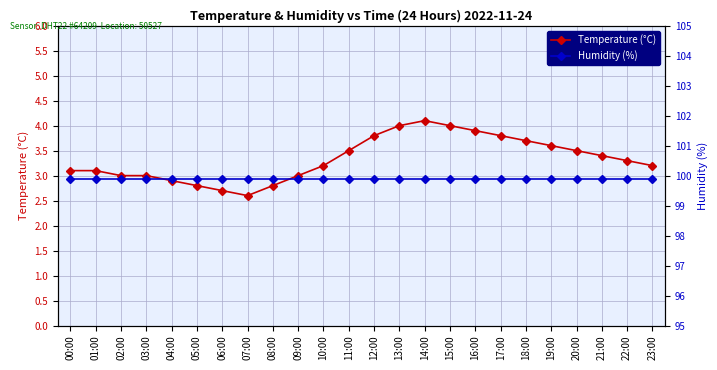

Which series changed the most between 12:00 and 19:00?

Temperature (°C)